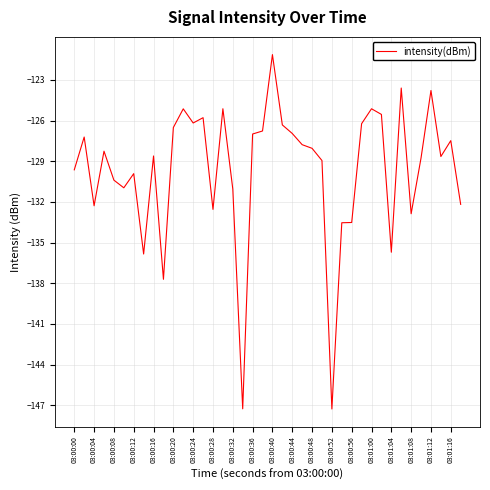

How many series are shown in this chart?

1